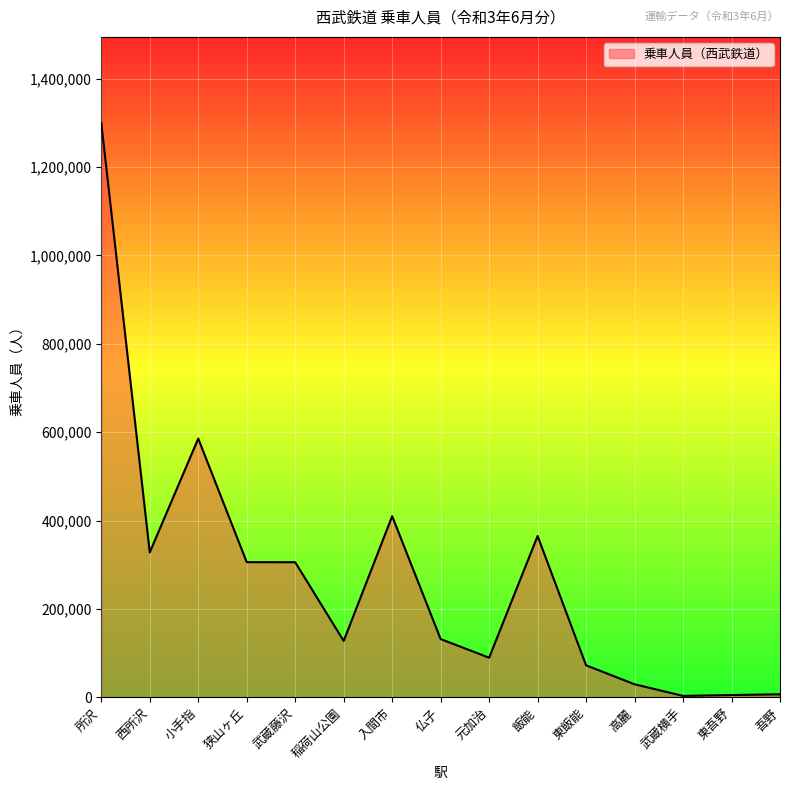

List the labels in order of value, largest first.

所沢, 小手指, 入間市, 飯能, 西所沢, 狭山ヶ丘, 武蔵藤沢, 仏子, 稲荷山公園, 元加治, 東飯能, 高麗, 吾野, 東吾野, 武蔵横手